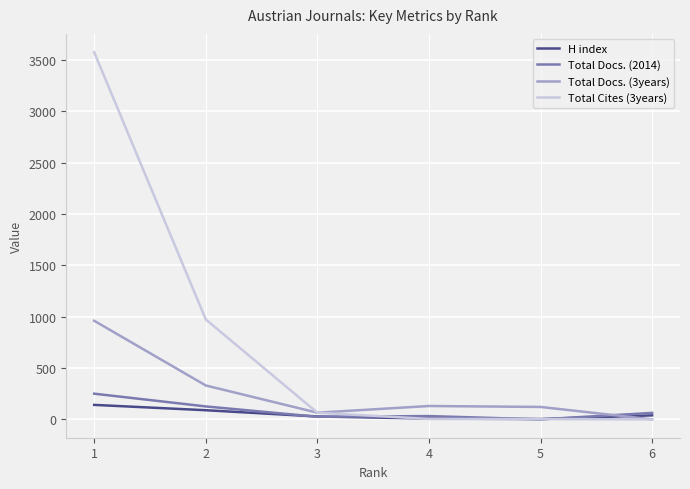

Which series has the widest spread of values?

Total Cites (3years)